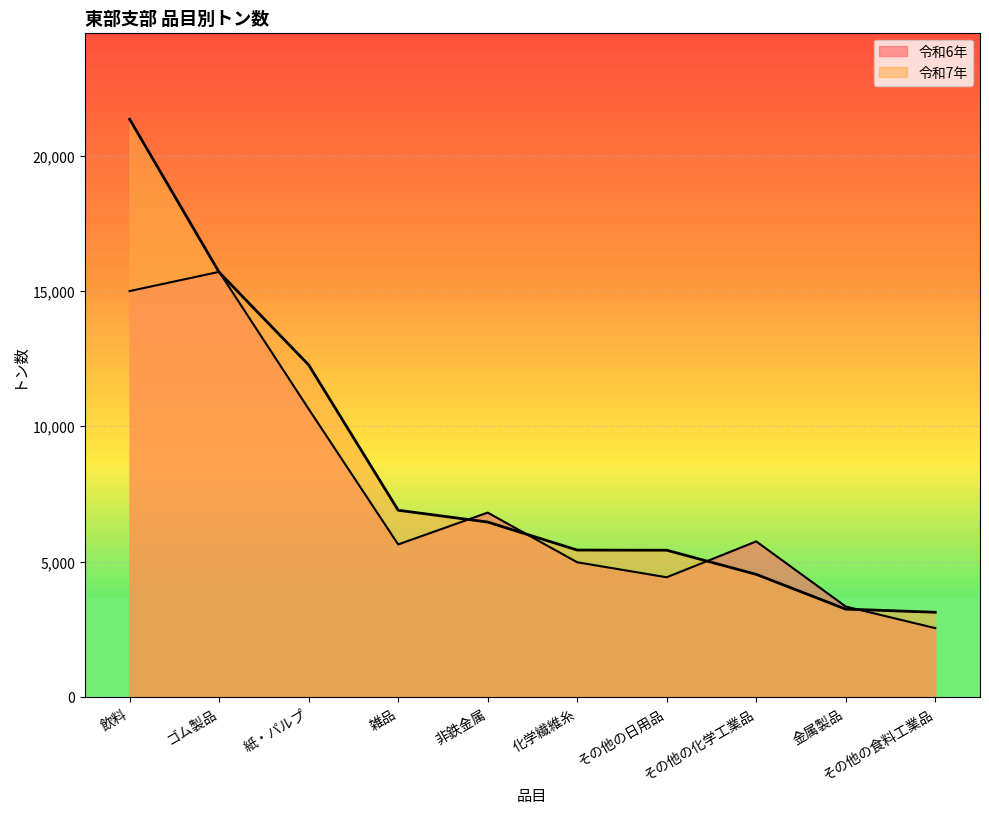

Between 飲料 and 紙・パルプ, which is larger?

飲料